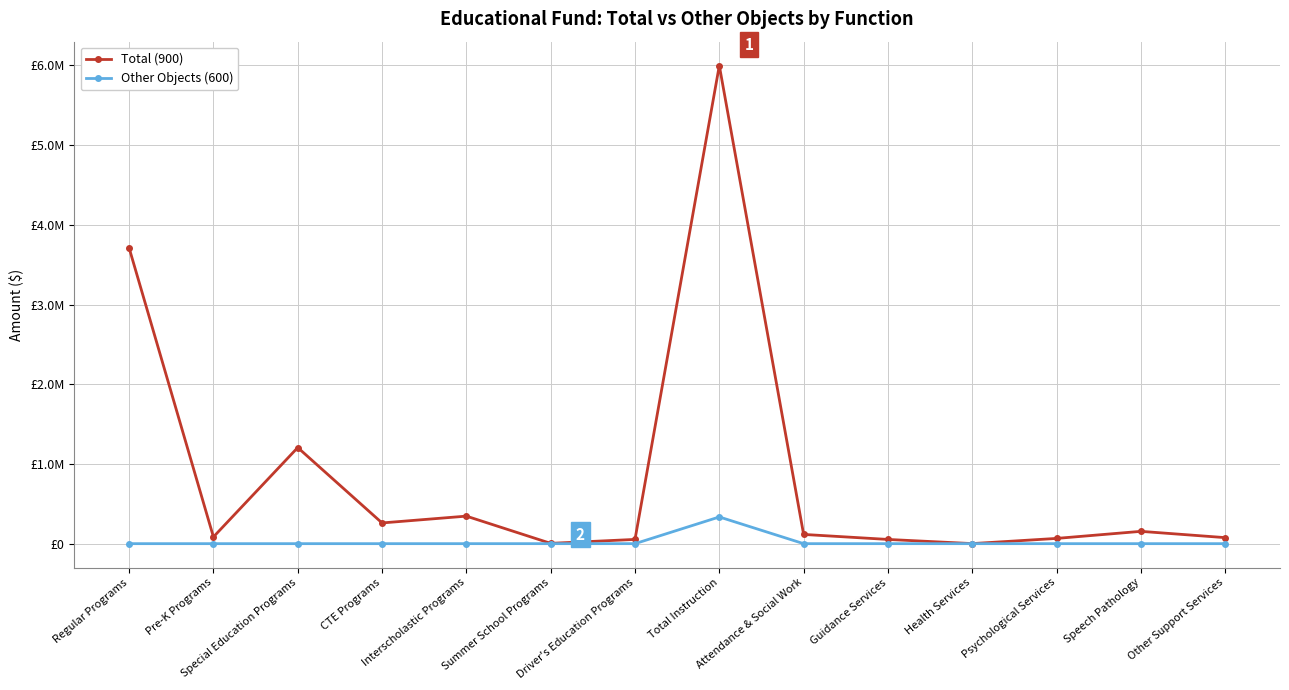

At which label does Total (900) first exceed 115862?

Regular Programs